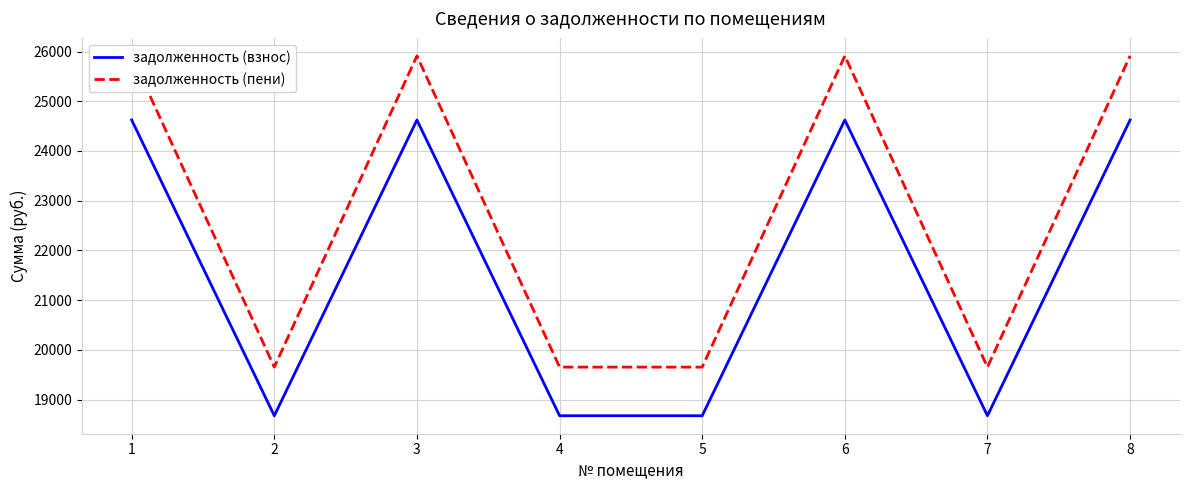

What is the spread (max minus min) of values at 8?

1289.4